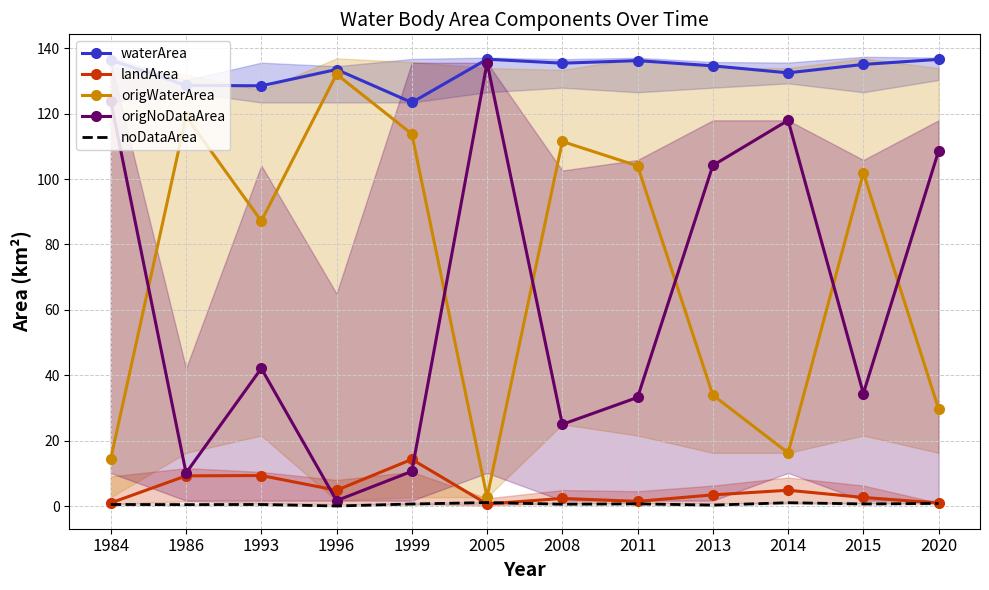

Where is origNoDataArea nearest to the value 68?

1993